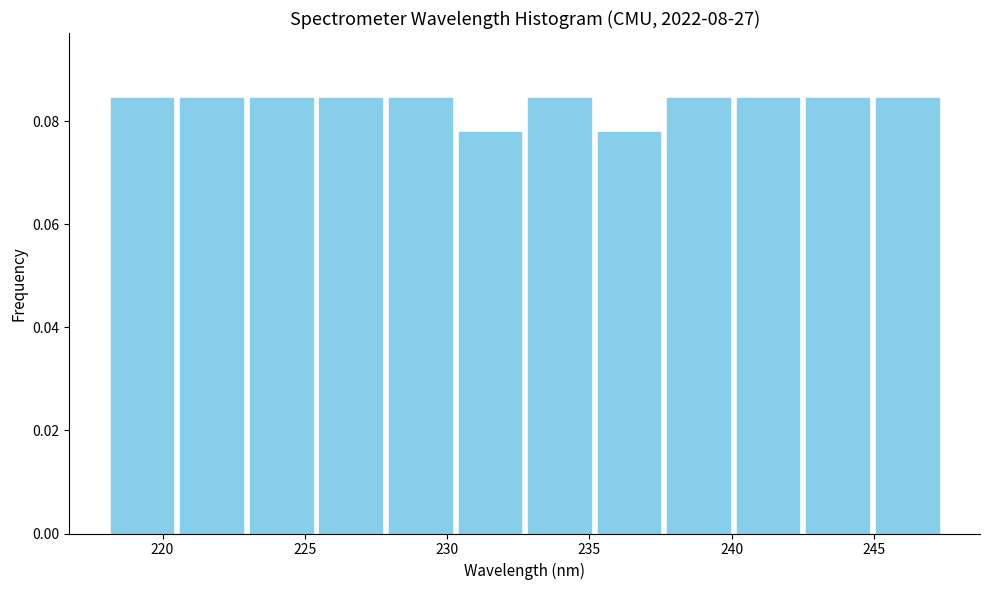

Reading left to right, list every bar in this chart as the range it spans on the x-axis followed by its height. Neither the bar edges nor the heights are printed on the chart, so give them approximately, as read against the axes.

218.0 to 220.5: 0.084
220.5 to 223.0: 0.084
223.0 to 225.5: 0.084
225.5 to 228.0: 0.084
228.0 to 230.5: 0.084
230.5 to 232.5: 0.078
232.5 to 235.0: 0.084
235.0 to 237.5: 0.078
237.5 to 240.0: 0.084
240.0 to 242.5: 0.084
242.5 to 245.0: 0.084
245.0 to 247.5: 0.084